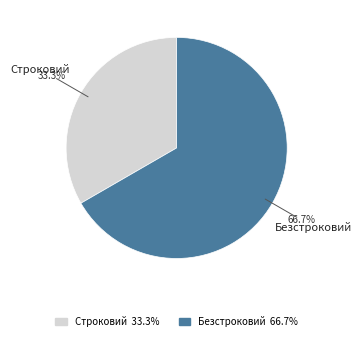

Count the number of slices in the pie.

2